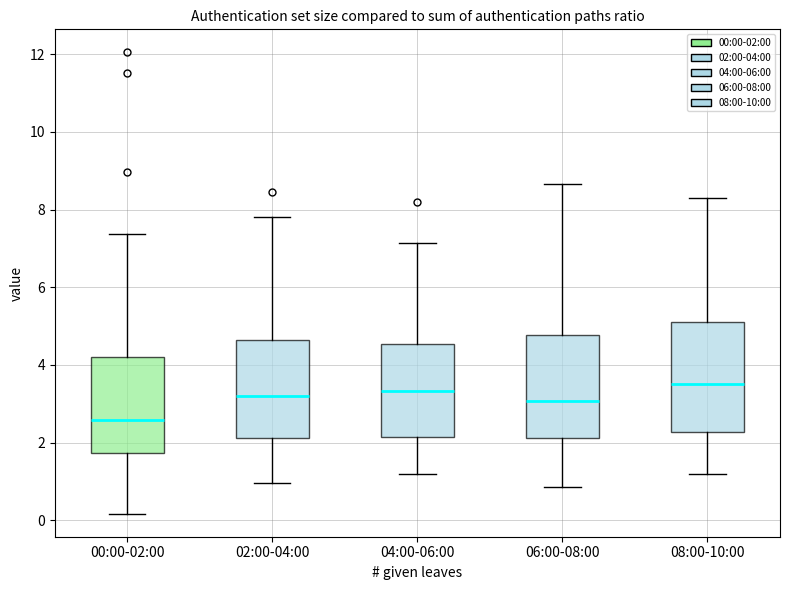

Reading left to right, read every box against the y-axis: the position of its median line, the range the box covers, and the ends of its whiskers. The values are not printed on the chart, so give them approximately, as read against the axis.

00:00-02:00: median 2.6, box 1.8 to 4.2, whiskers 0.2 to 7.4
02:00-04:00: median 3.2, box 2.2 to 4.6, whiskers 1.0 to 7.8
04:00-06:00: median 3.4, box 2.2 to 4.6, whiskers 1.2 to 7.2
06:00-08:00: median 3.0, box 2.2 to 4.8, whiskers 0.8 to 8.6
08:00-10:00: median 3.6, box 2.2 to 5.2, whiskers 1.2 to 8.4